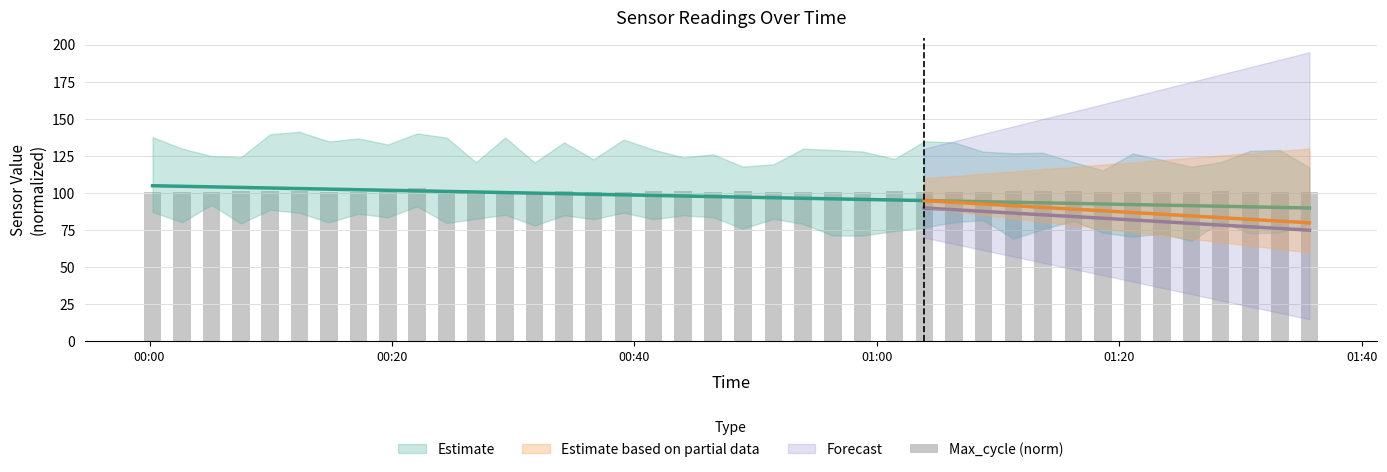

Reading left to right, extract all data points from this chart.

101.0	101.1	101.0	101.3	101.3	101.3	100.9	100.9	100.9	103.3	100.9	100.9	100.9	100.9	101.2	101.0	100.9	101.2	101.1	100.9	101.4	100.9	100.8	100.9	100.9	101.1	101.0	100.9	101.0	101.3	101.4	101.3	100.9	101.0	101.0	100.9	101.3	100.9	100.9	101.0